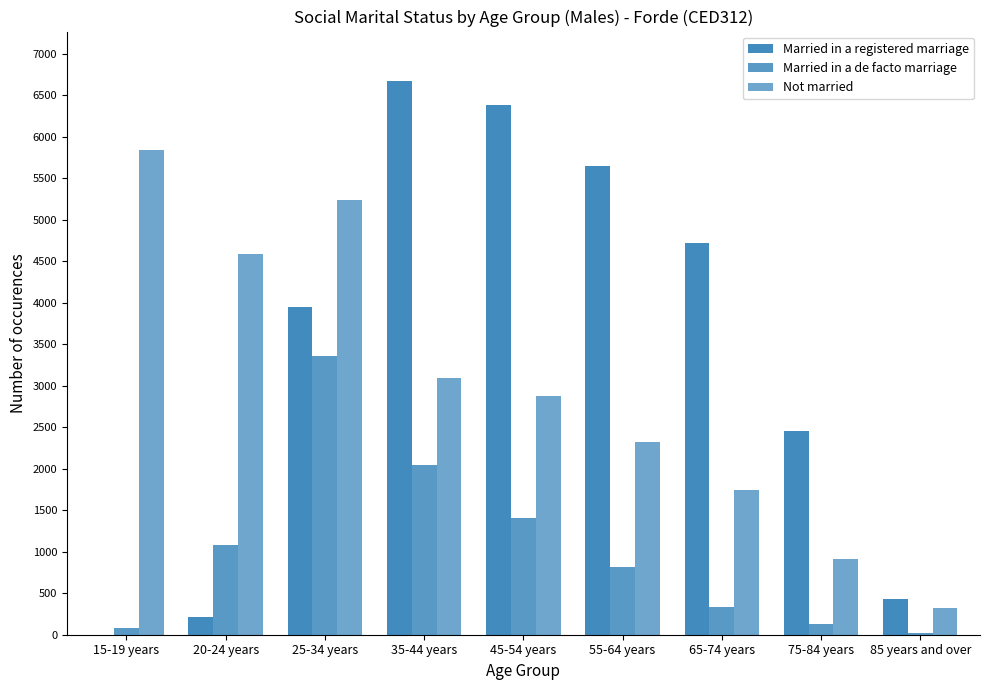

What is the difference between the maximum and second lowest values in the Married in a registered marriage series?

6459